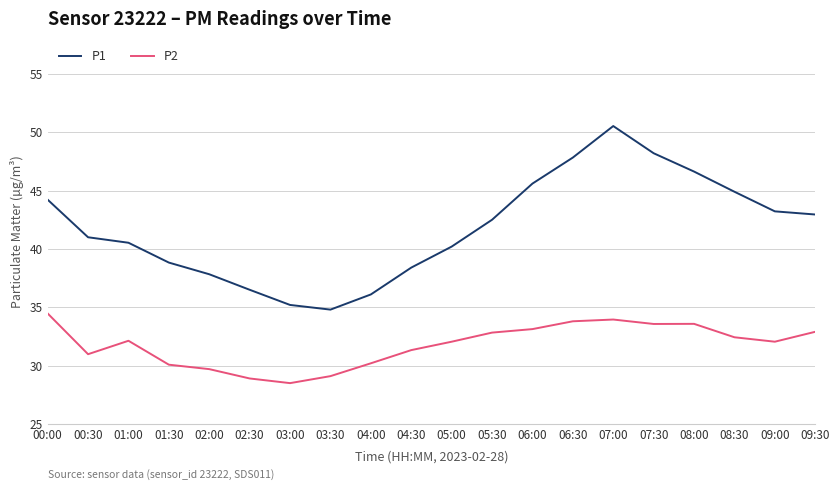

What position from the right is 05:30?

9